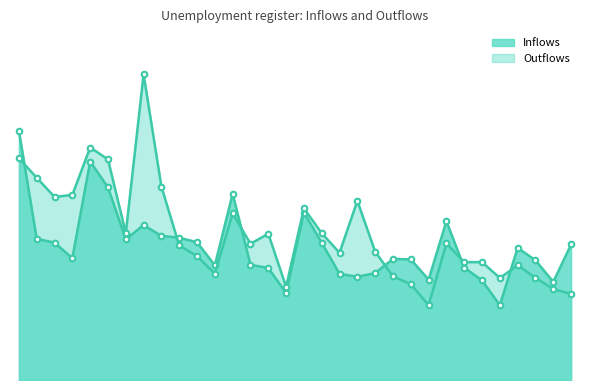

What is the difference between the highest and lowest values at 2007-03?

97